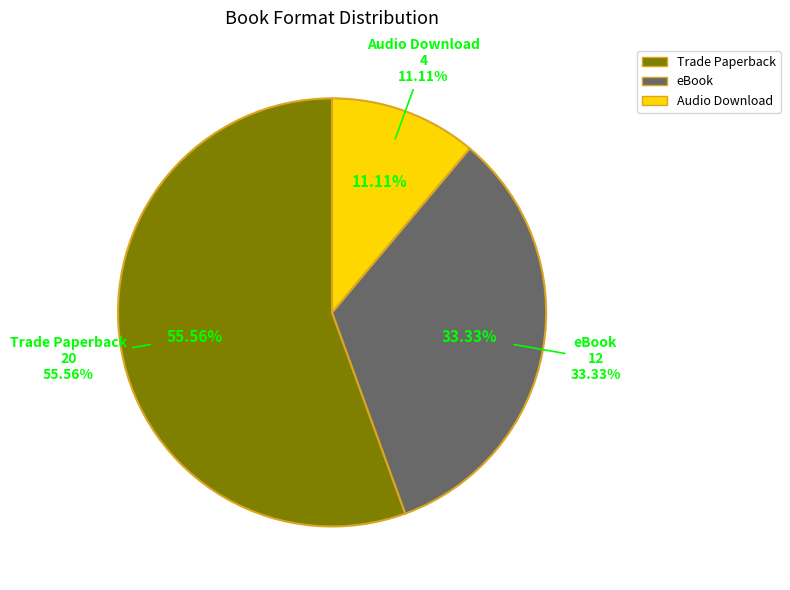

How much of the chart is everything except Trade Paperback?

44.4%